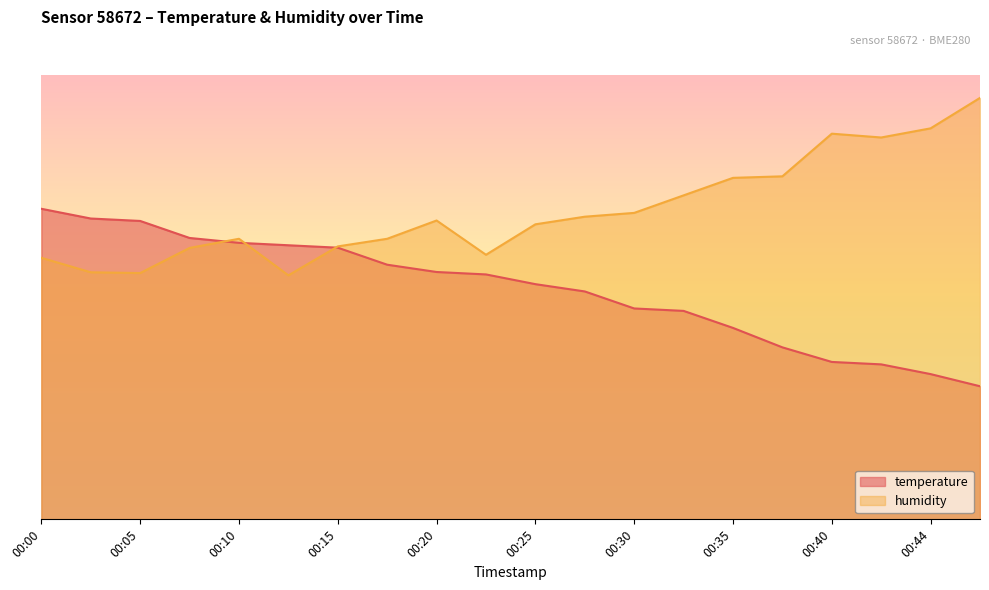

What are all the series names shown in the legend?

temperature, humidity